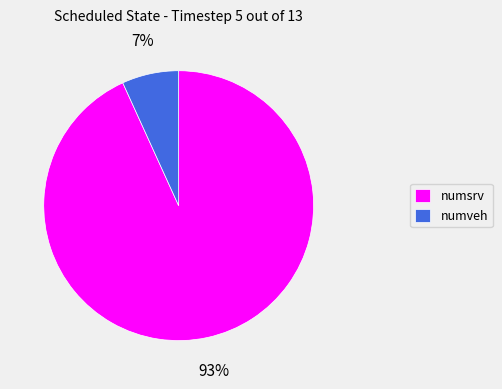

What is the smallest slice in the pie chart?

numveh